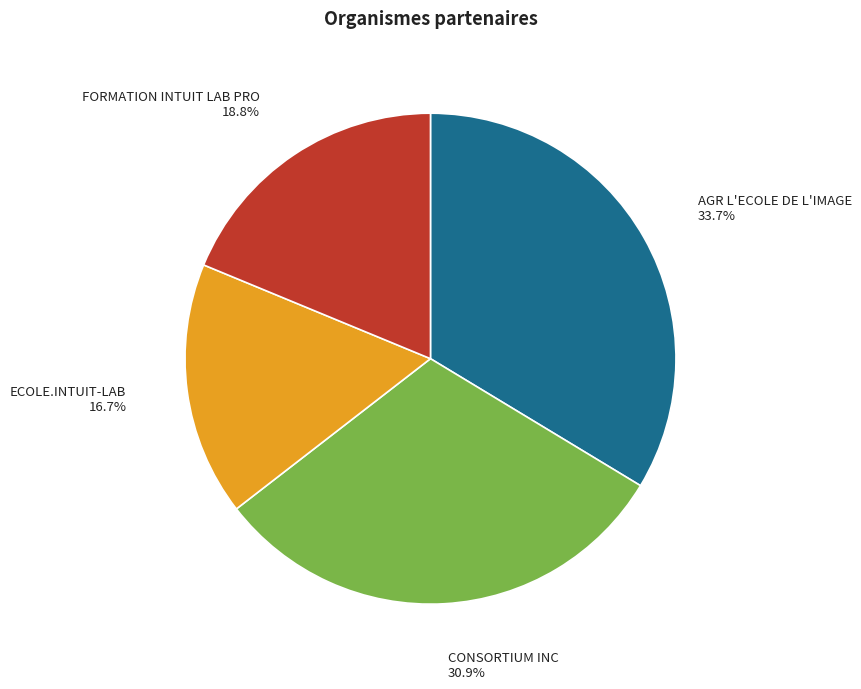

Is there any slice that represents more than half of the pie?

No